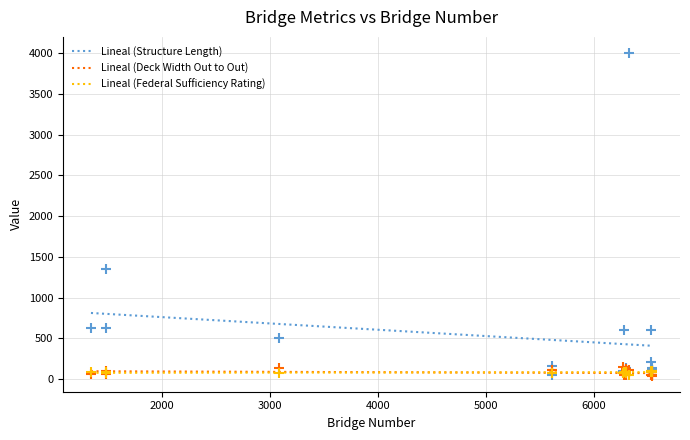

At which category is the sum across all series the highest?

6330